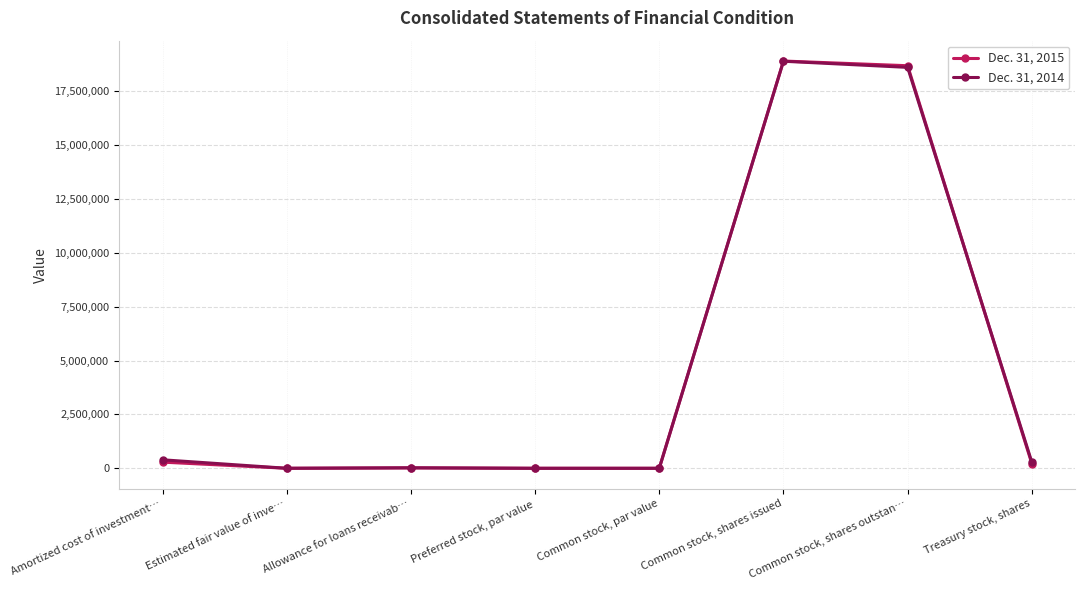

True or false: Dec. 31, 2014 has a value of 31773653 at Common stock, shares issued.

False